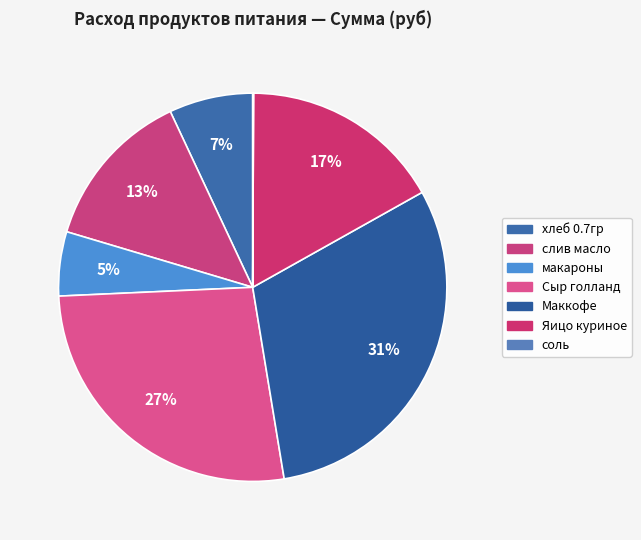

How many segments does this pie chart have?

7